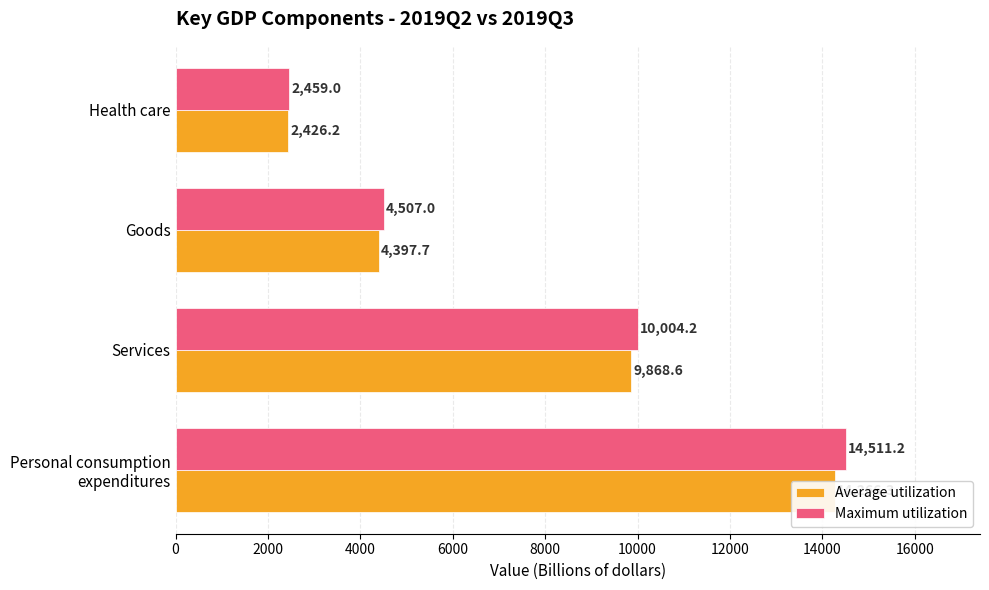

True or false: Maximum utilization has a value of 9092.7 at Personal consumption expenditures.

False